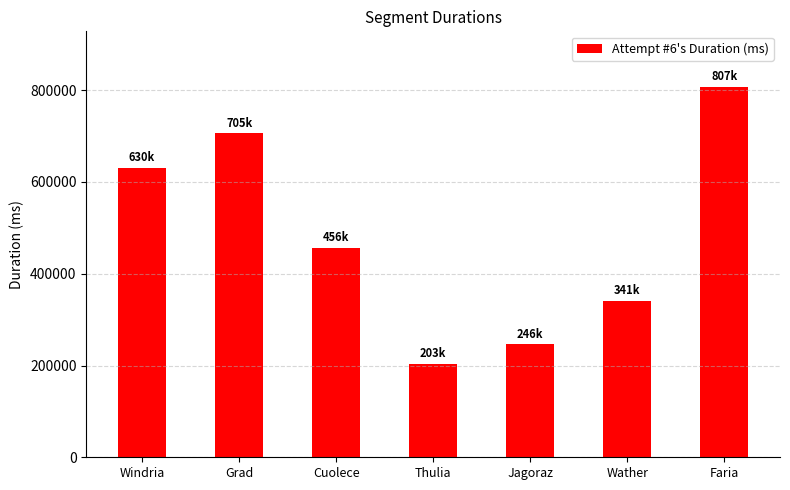

What is the minimum value shown in the chart?

203342